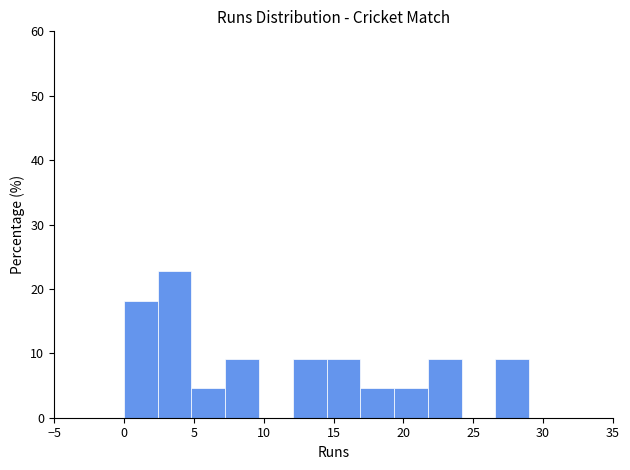

Reading left to right, transcribe this chart: for each bar, give the range it covers on the x-axis and its height. Neither the bar edges nor the heights are printed on the chart, so give them approximately, as read against the axes.

0.0 to 2.5: 18
2.5 to 5.0: 23
5.0 to 7.5: 5
7.5 to 9.5: 9
9.5 to 12.0: 0
12.0 to 14.5: 9
14.5 to 17.0: 9
17.0 to 19.5: 5
19.5 to 22.0: 5
22.0 to 24.0: 9
24.0 to 26.5: 0
26.5 to 29.0: 9